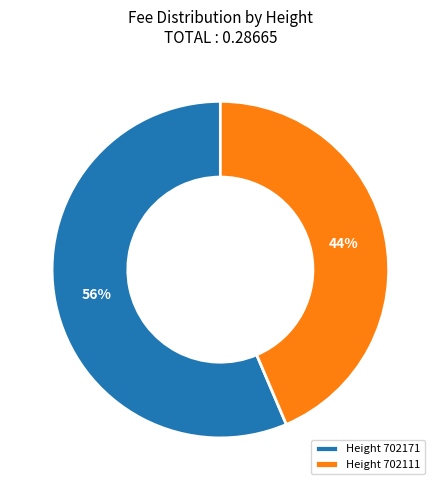

Which slice represents more than half of the pie?

Height 702171